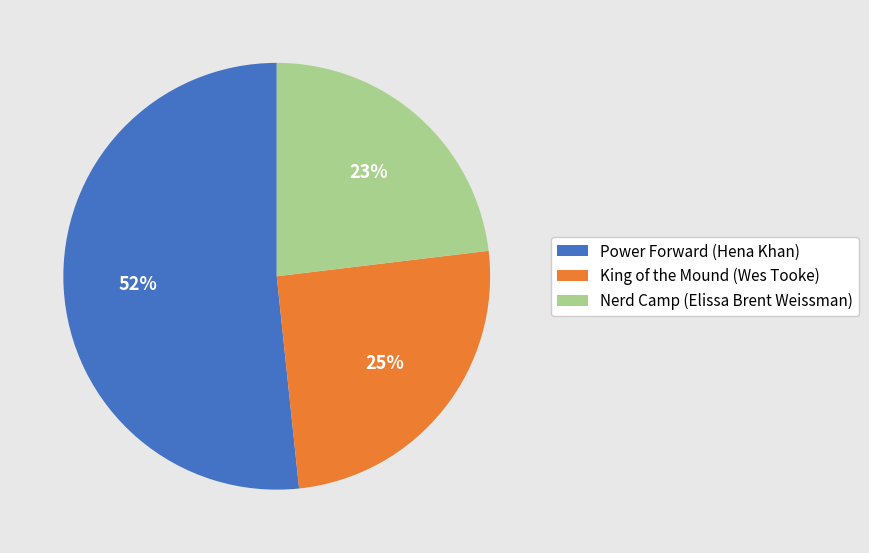

Which slice represents more than half of the pie?

Power Forward (Hena Khan)